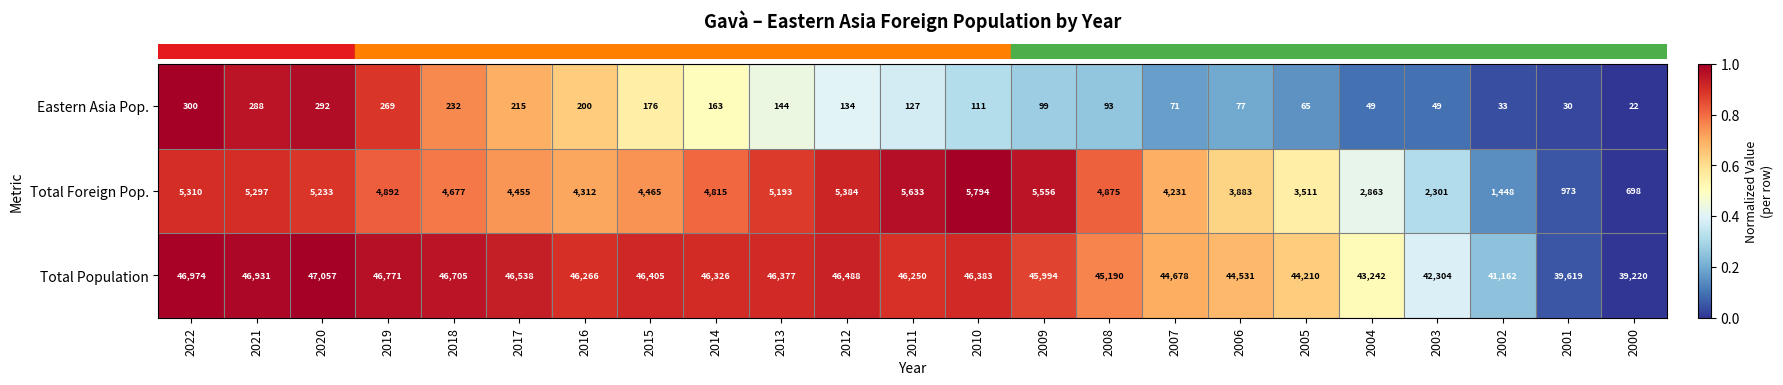

At which category is the sum across all series the highest?

2022